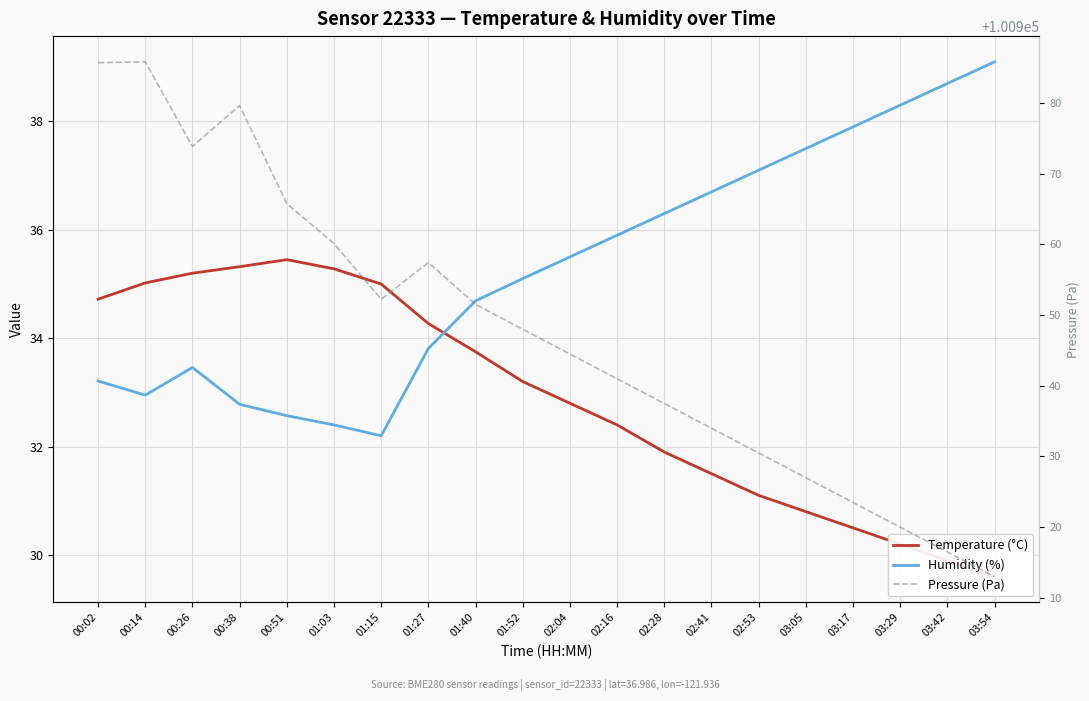

What value does the Temperature (°C) series have at 03:17?

30.5